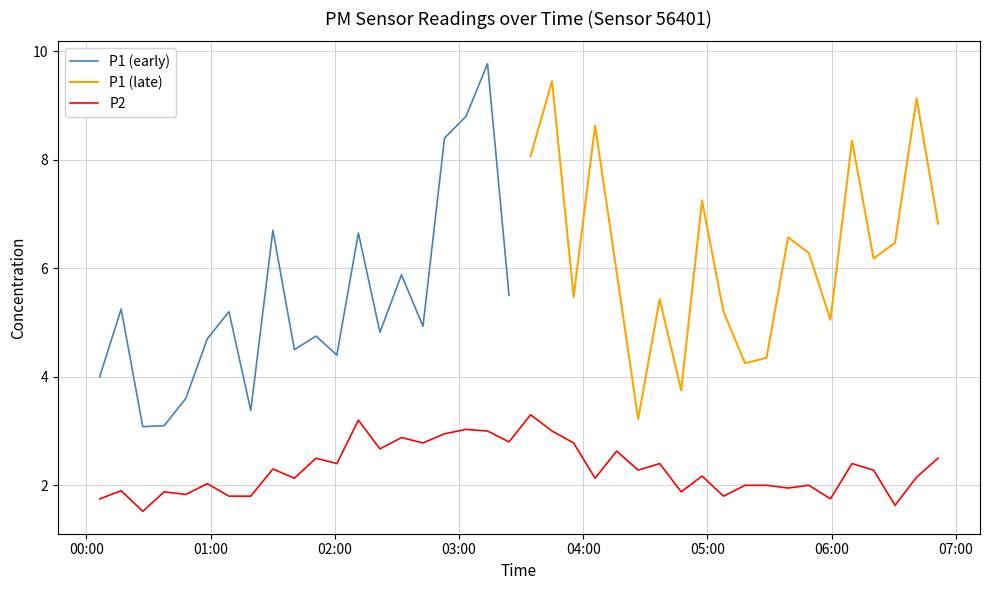

True or false: the data shows 2.8 at 07:00.

False